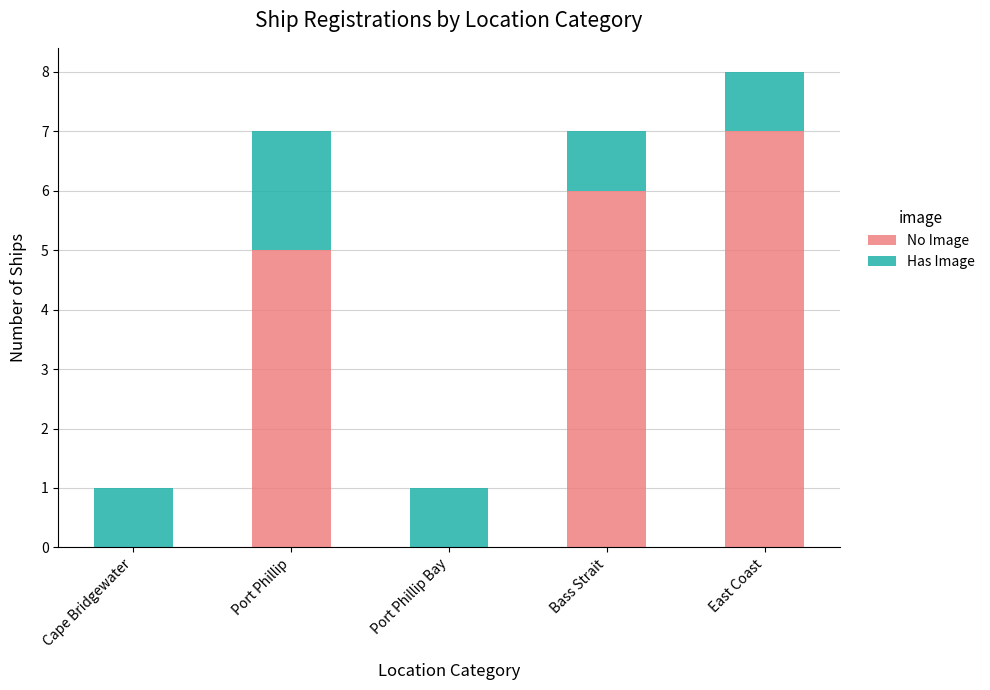

Where is No Image nearest to the value 3?

Port Phillip